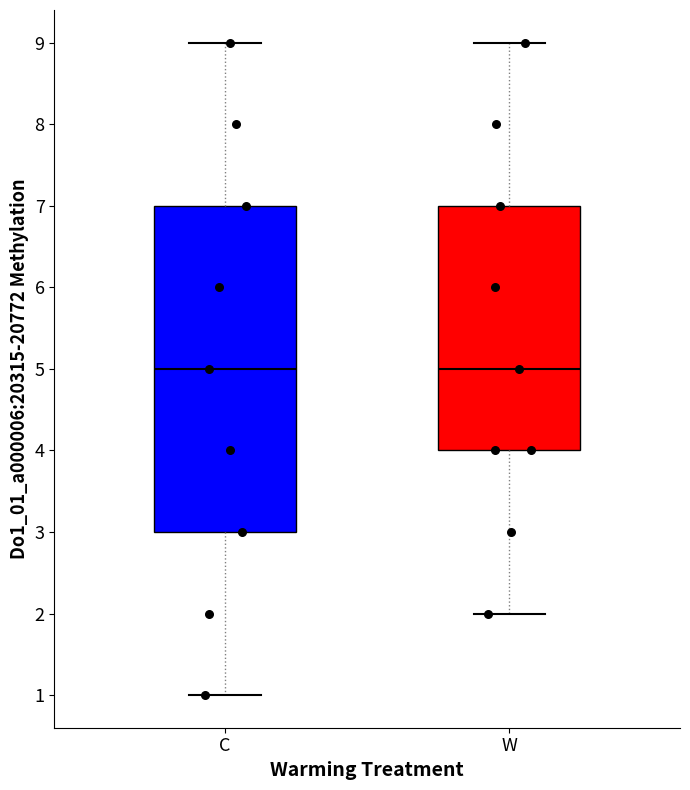

Reading left to right, transcribe this box plot: for each box, give where its median line is, the range the box spans, and where its two whiskers end, as read against the y-axis. The values are not printed on the chart, so give them approximately, as read against the axis.

C: median 5, box 3 to 7, whiskers 1 to 9
W: median 5, box 4 to 7, whiskers 2 to 9